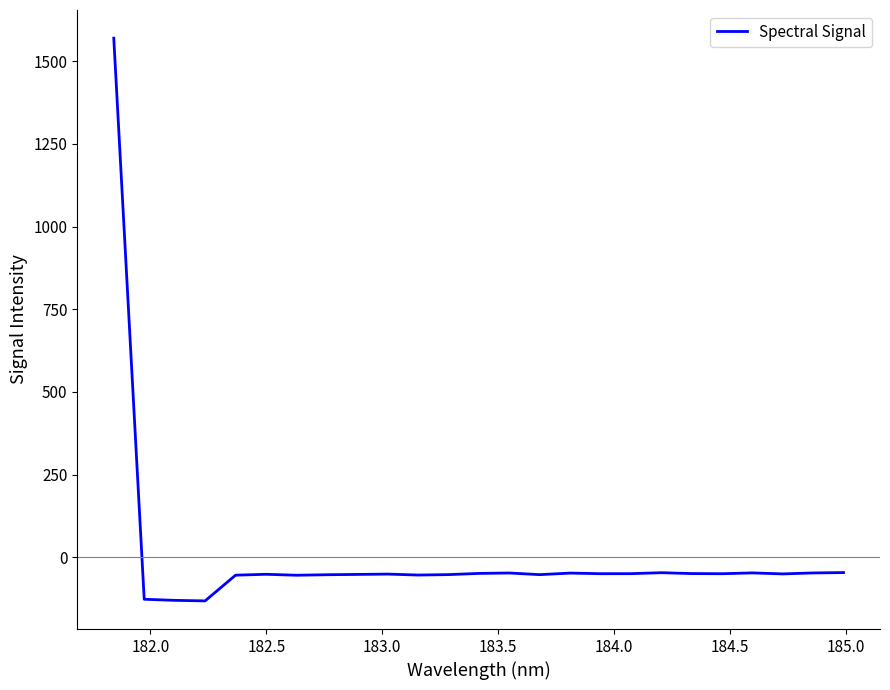

How many lines are shown in the chart?

1